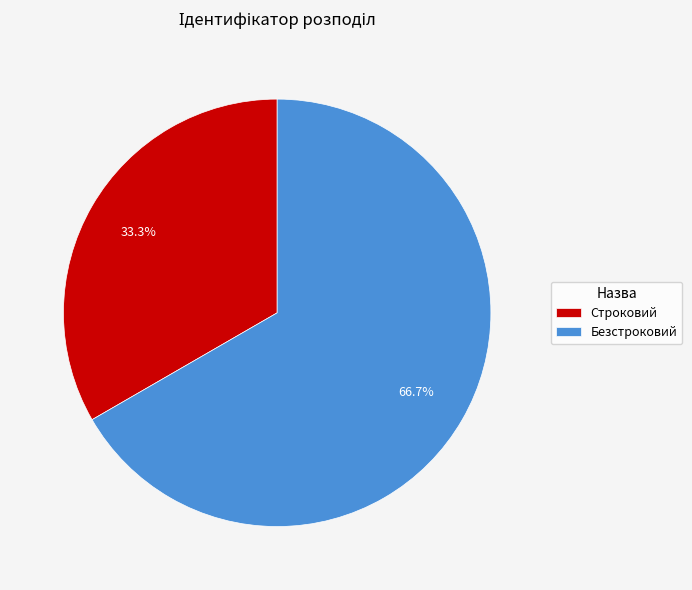

How many segments does this pie chart have?

2